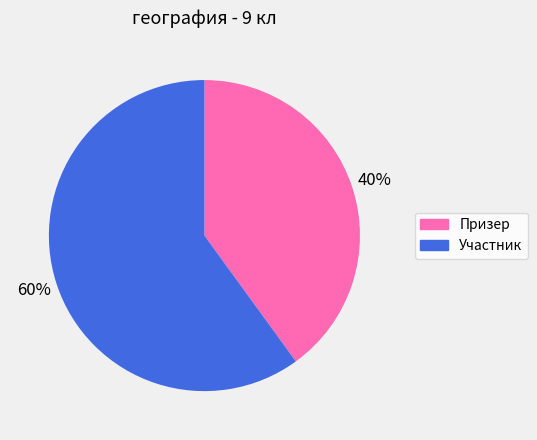

Which category has the biggest portion of the pie?

Участник